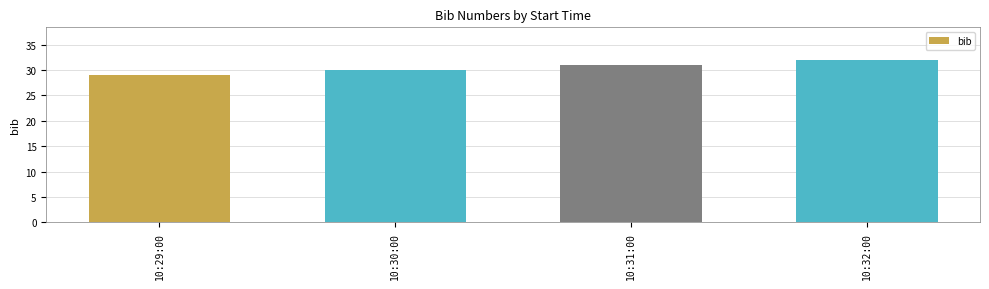

Count the number of categories in the chart.

4